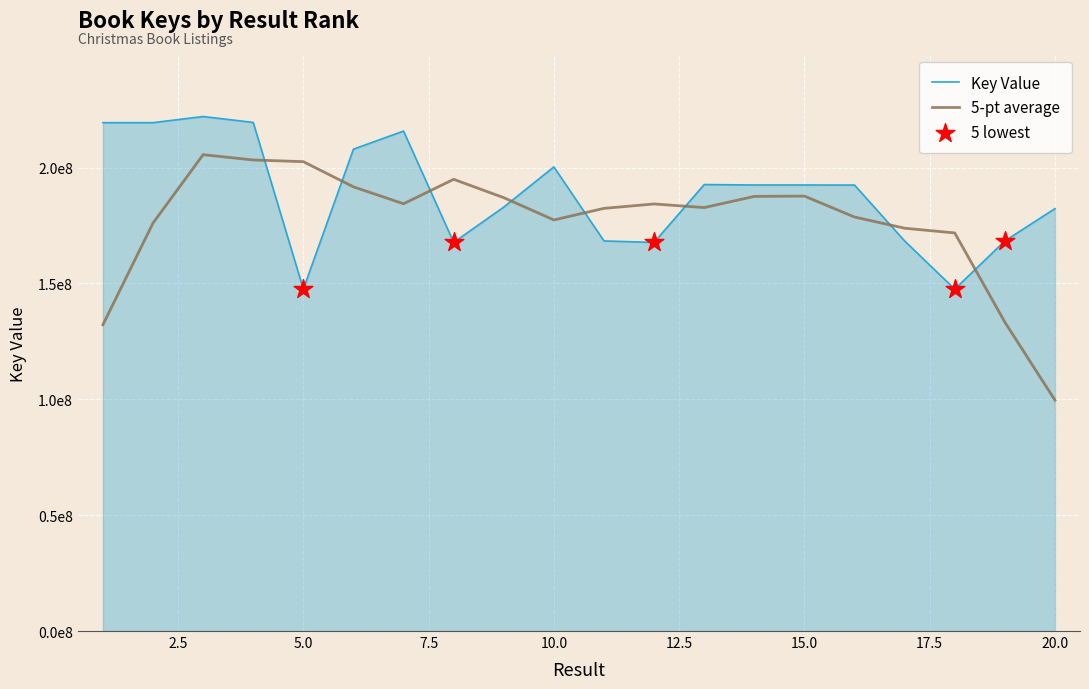

Does the chart have visible grid lines?

Yes